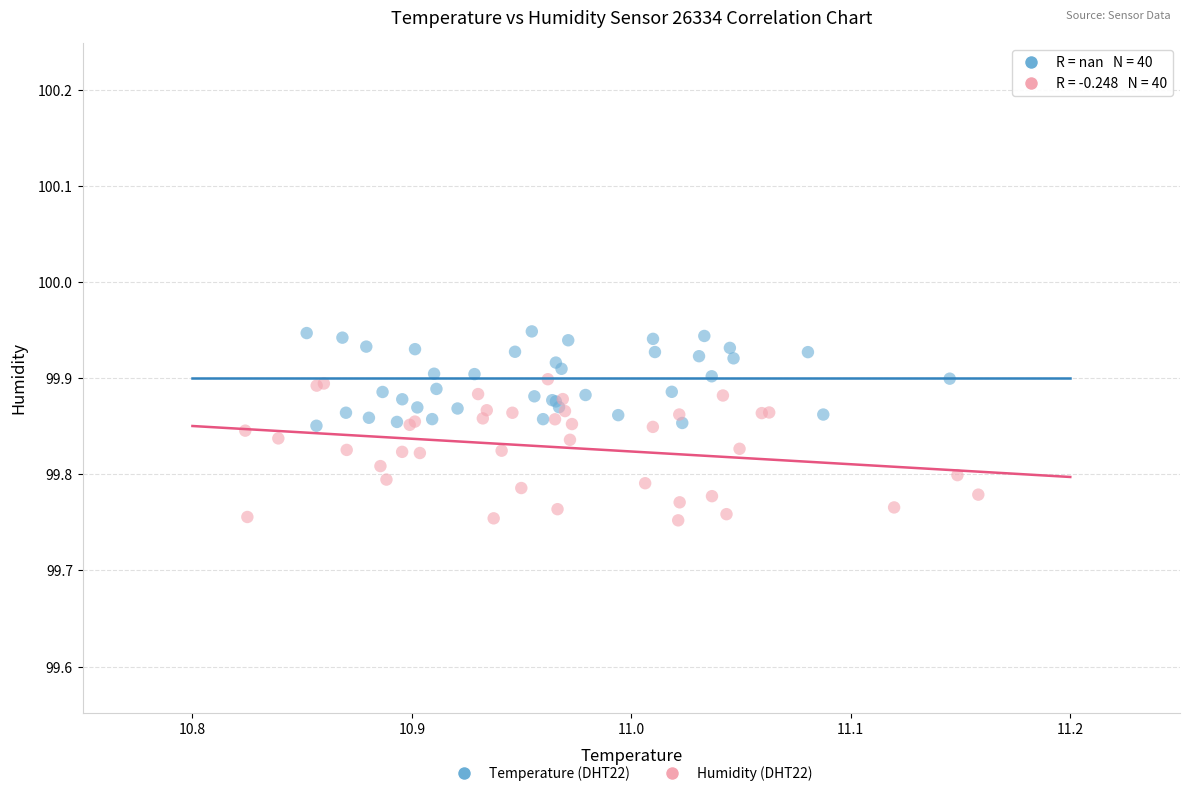

Which series reaches the maximum Y coordinate?

Temperature (DHT22)